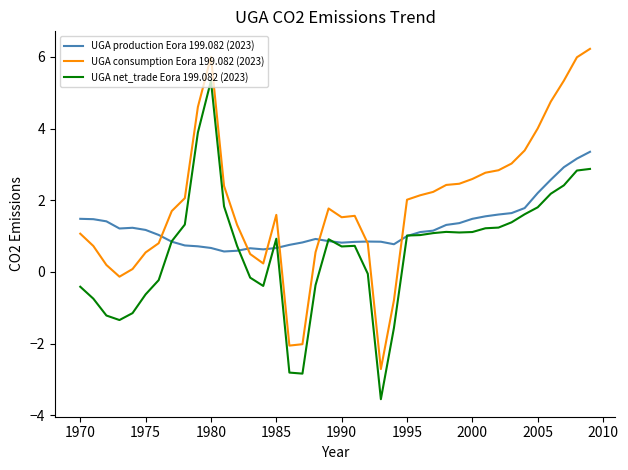

Which series has the largest total across all categories?

UGA consumption Eora 199.082 (2023)